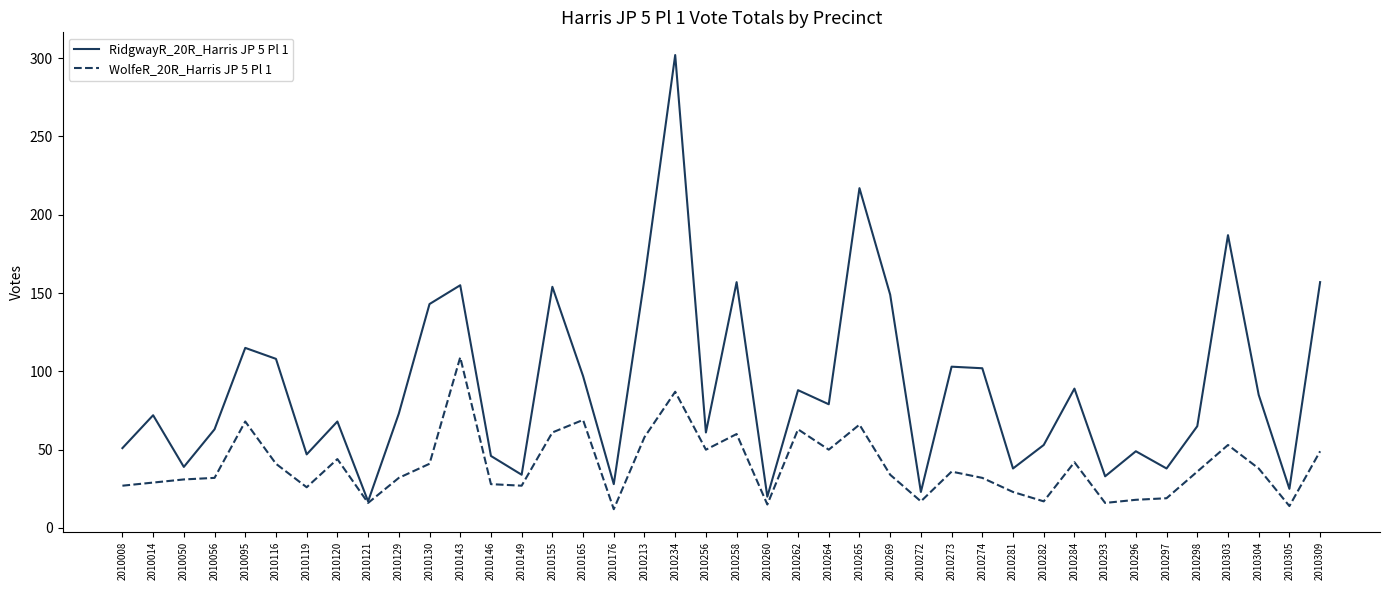

Rank the series at 2010281 from lowest to highest value.

WolfeR_20R_Harris JP 5 Pl 1, RidgwayR_20R_Harris JP 5 Pl 1